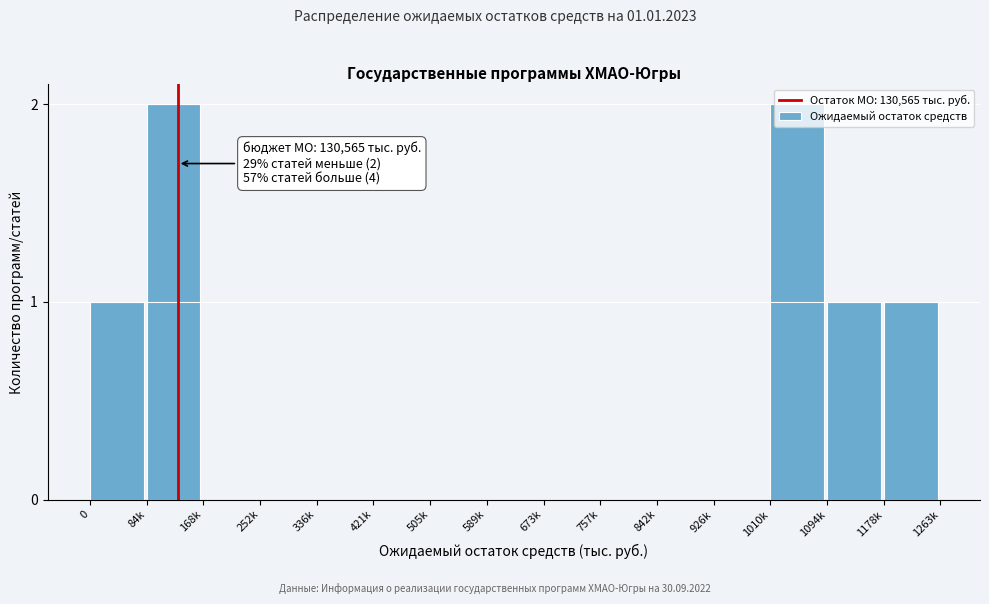

Between 1094k and 1010k, which is larger?

1010k